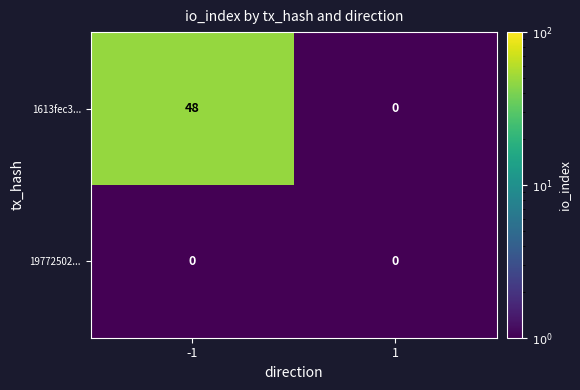

What is the sum of the 1613fec3... values at -1 and 1?

48